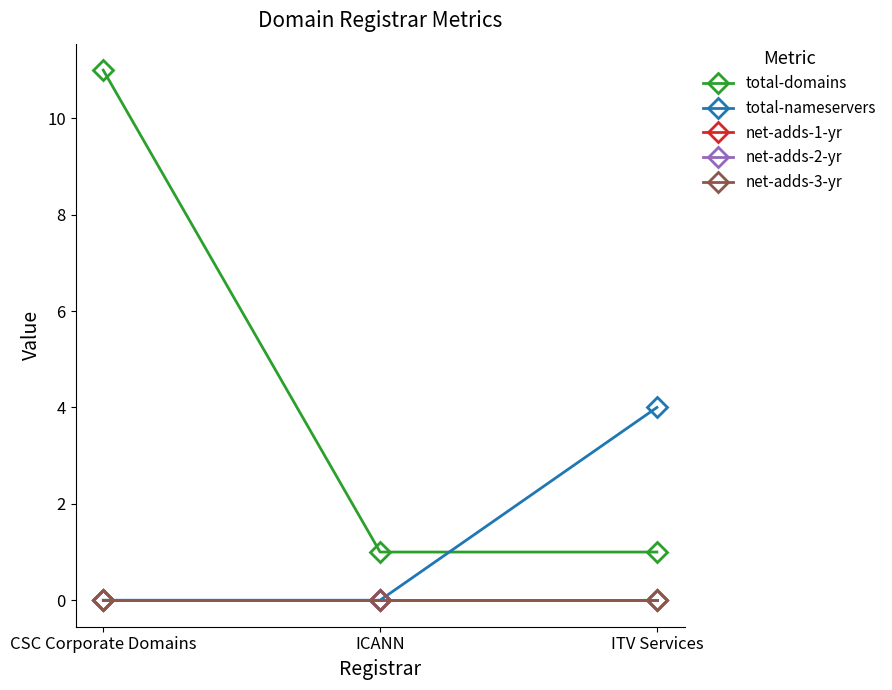

Does the chart have visible grid lines?

No